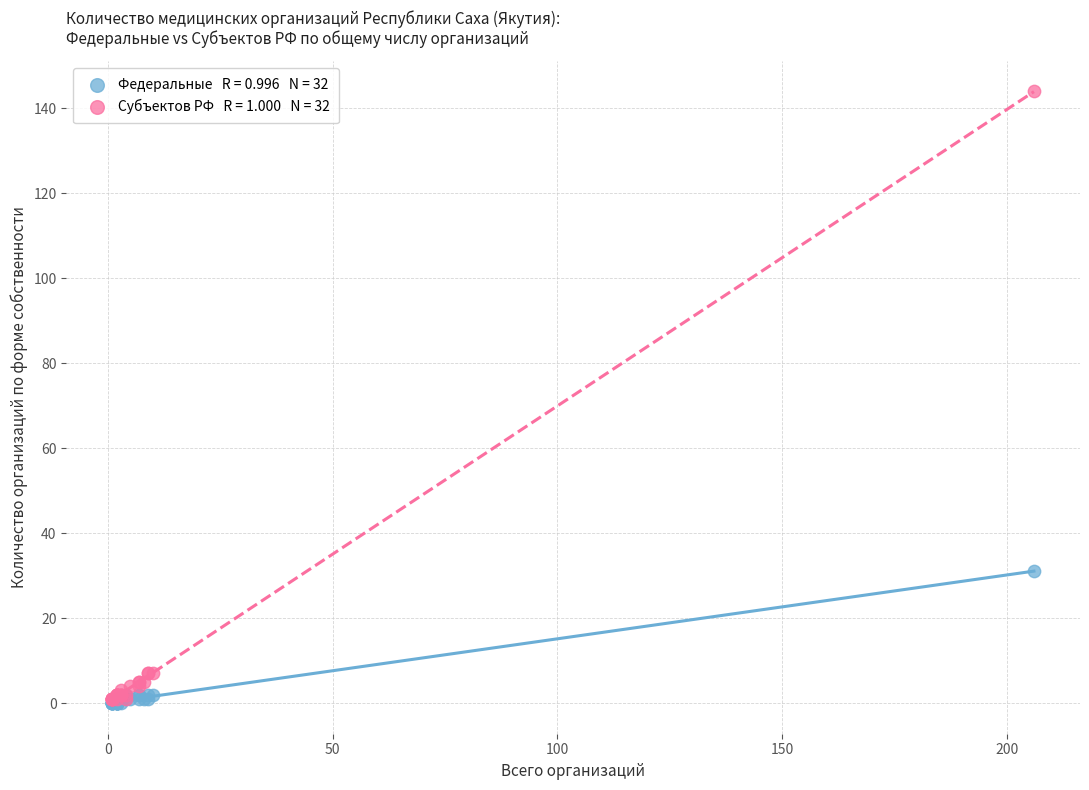

Across all series, what Y value is closest to 72?

31